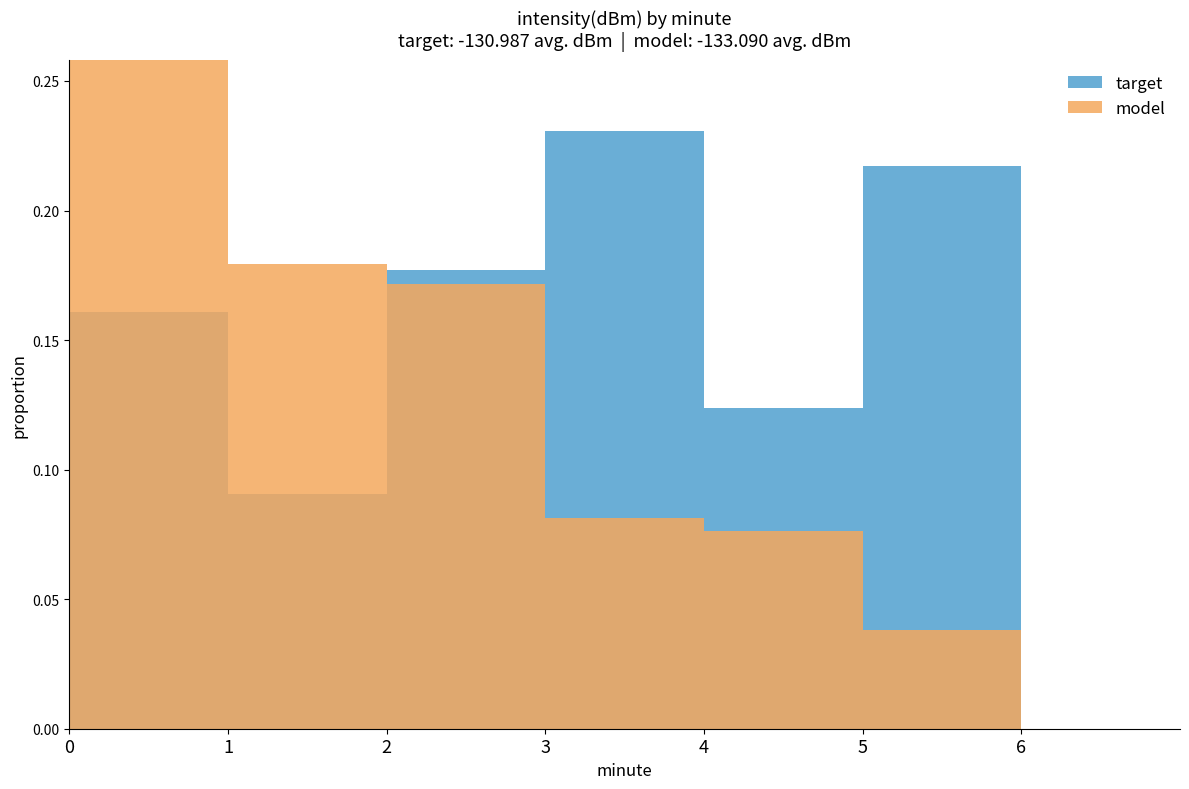

Is it true that target equals 0.0 at 6?

True